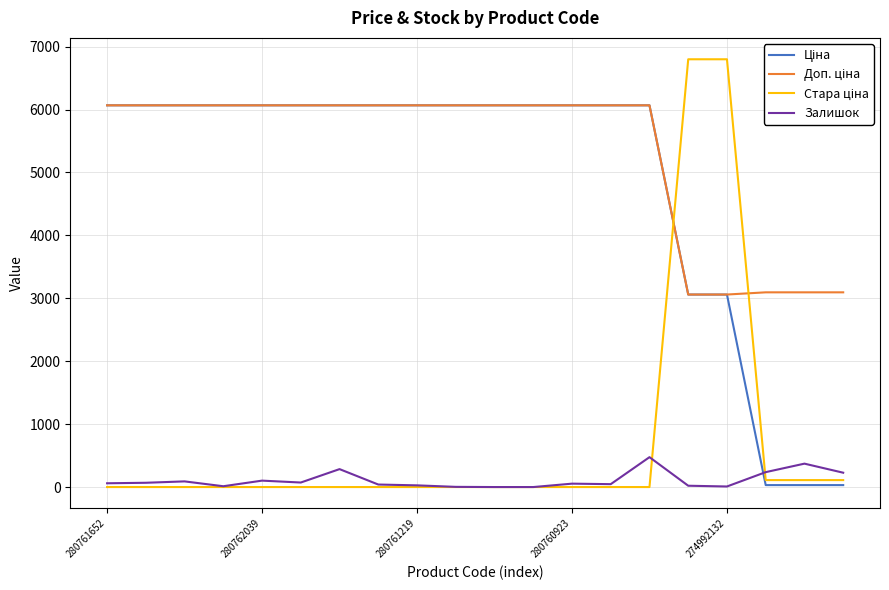

What is the greatest value displayed?

6799.2